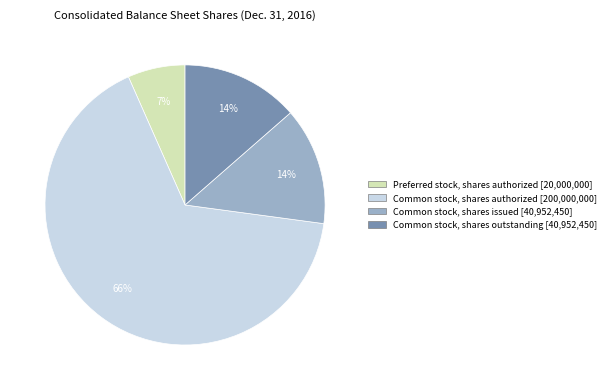

The Common stock, shares authorized [200,000,000] slice represents 66% of the pie. True or false?

True